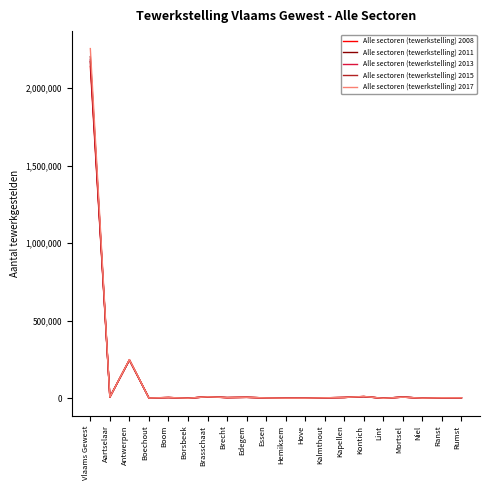

Is it true that Alle sectoren (tewerkstelling) 2015 equals 2973384 at Vlaams Gewest?

False